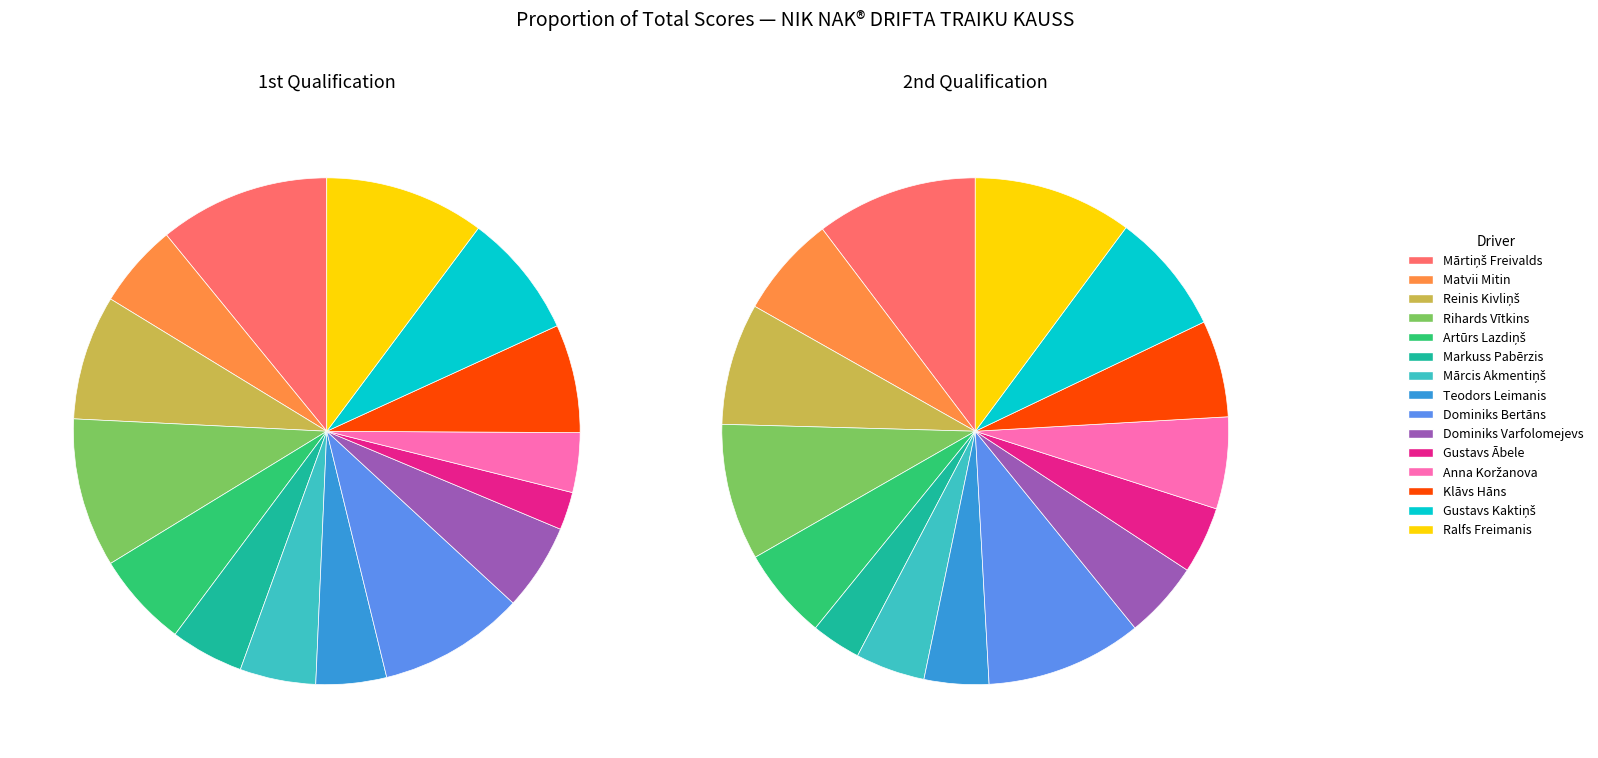

To the nearest percent, what portion does Teodors Leimanis represent?

4%